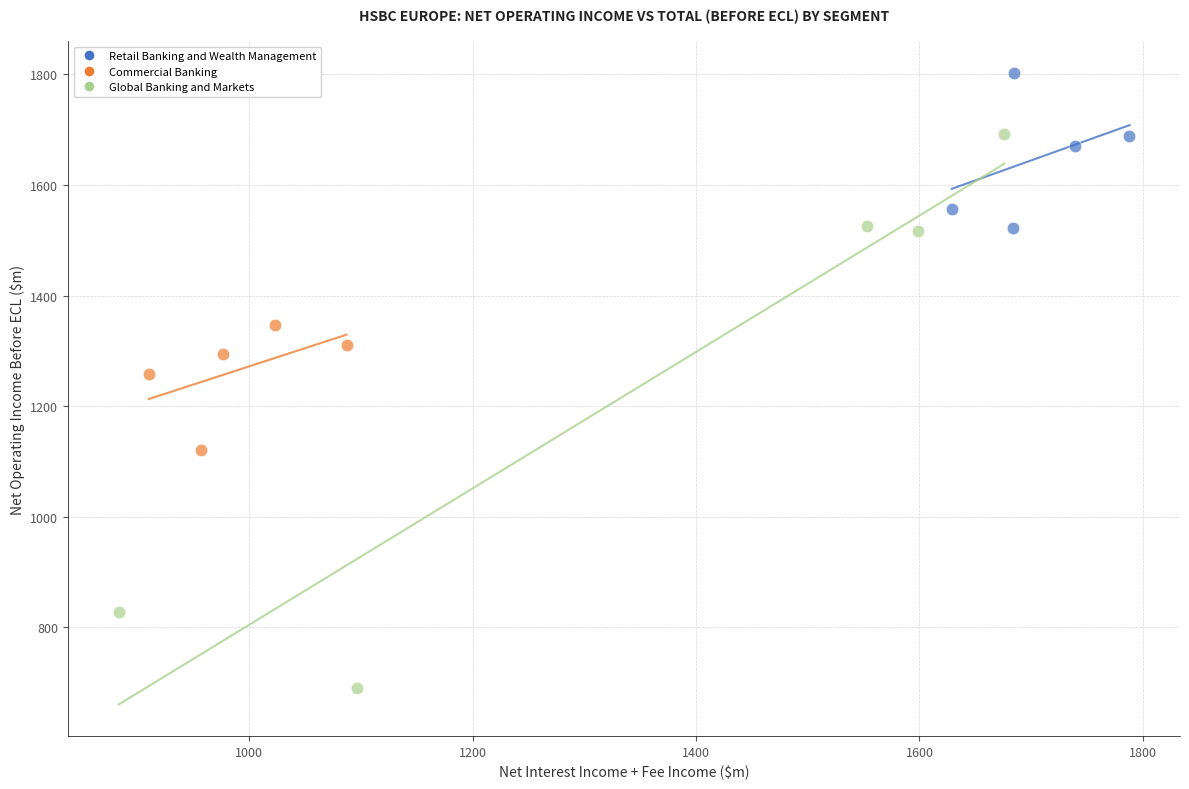

Which series has the widest spread of Y values?

Global Banking and Markets